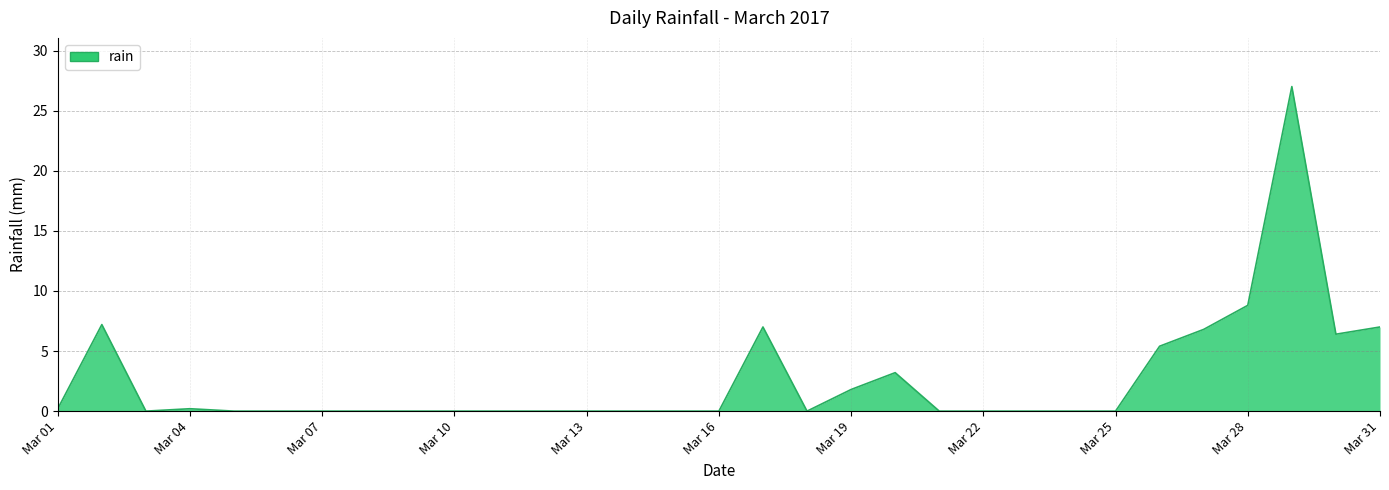

What is the greatest value displayed?

27.0